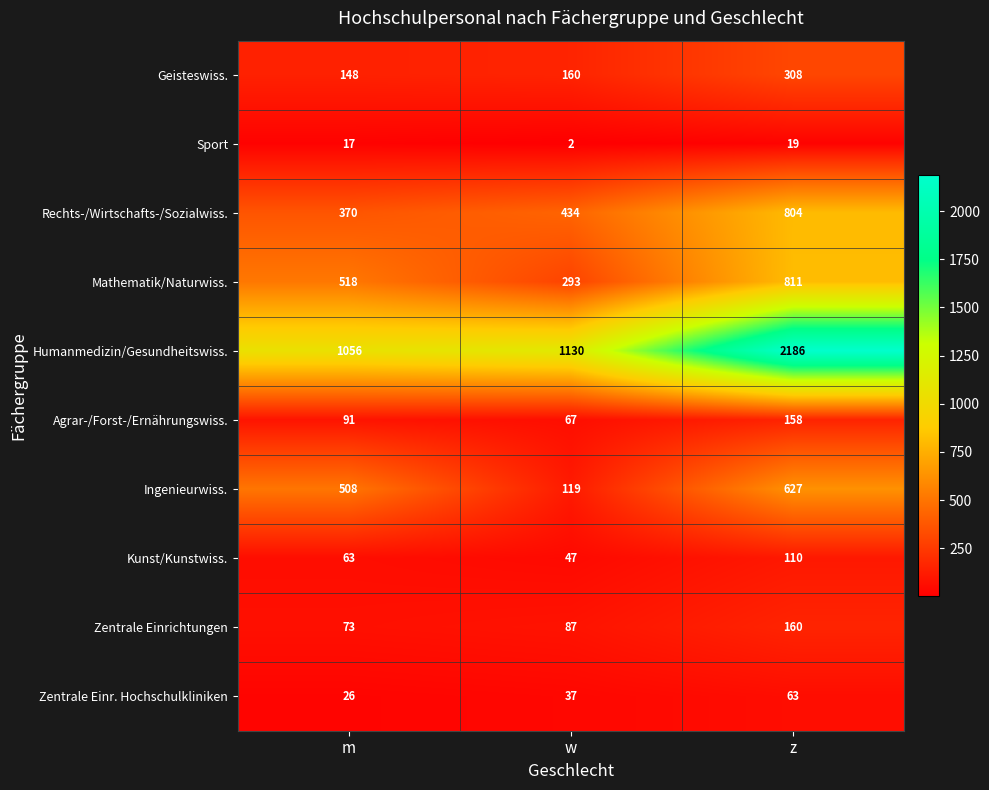

What is the difference between the Zentrale Einr. Hochschulkliniken values at w and m?

11